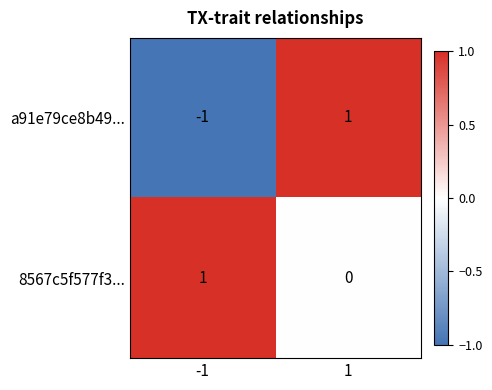

Which label corresponds to the smallest value in the chart?

-1